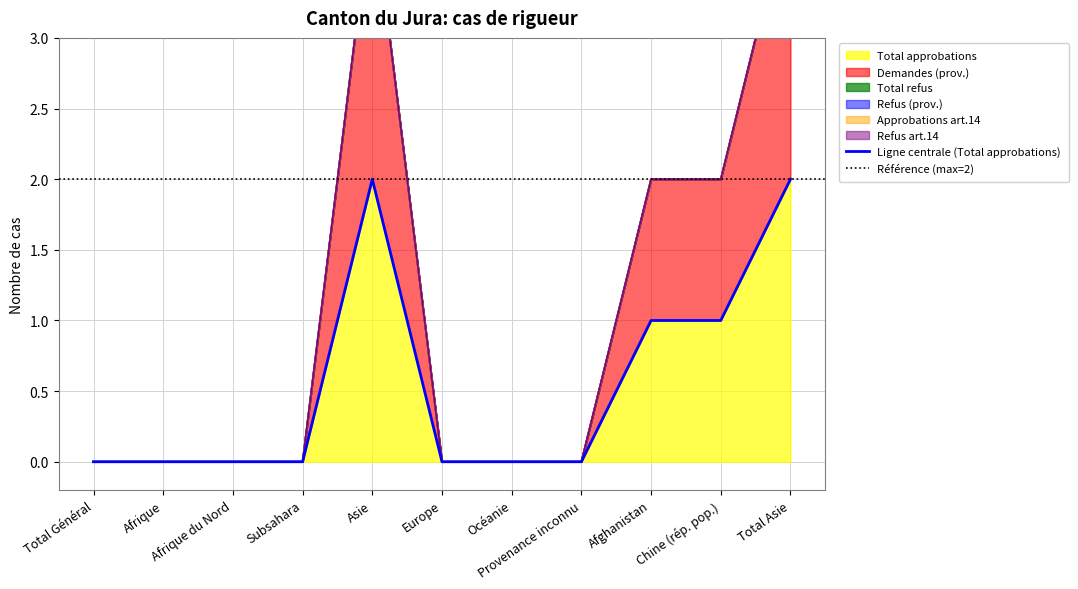

Reading right to left, extract all data points from this chart.

Total approbations: Total Asie=2	Chine (rép. pop.)=1	Afghanistan=1	Provenance inconnu=0	Océanie=0	Europe=0	Asie=2	Subsahara=0	Afrique du Nord=0	Afrique=0	Total Général=0
Demandes (prov.): Total Asie=2	Chine (rép. pop.)=1	Afghanistan=1	Provenance inconnu=0	Océanie=0	Europe=0	Asie=2	Subsahara=0	Afrique du Nord=0	Afrique=0	Total Général=0
Total refus: Total Asie=0	Chine (rép. pop.)=0	Afghanistan=0	Provenance inconnu=0	Océanie=0	Europe=0	Asie=0	Subsahara=0	Afrique du Nord=0	Afrique=0	Total Général=0
Refus (prov.): Total Asie=0	Chine (rép. pop.)=0	Afghanistan=0	Provenance inconnu=0	Océanie=0	Europe=0	Asie=0	Subsahara=0	Afrique du Nord=0	Afrique=0	Total Général=0
Approbations art.14: Total Asie=0	Chine (rép. pop.)=0	Afghanistan=0	Provenance inconnu=0	Océanie=0	Europe=0	Asie=0	Subsahara=0	Afrique du Nord=0	Afrique=0	Total Général=0
Refus art.14: Total Asie=0	Chine (rép. pop.)=0	Afghanistan=0	Provenance inconnu=0	Océanie=0	Europe=0	Asie=0	Subsahara=0	Afrique du Nord=0	Afrique=0	Total Général=0